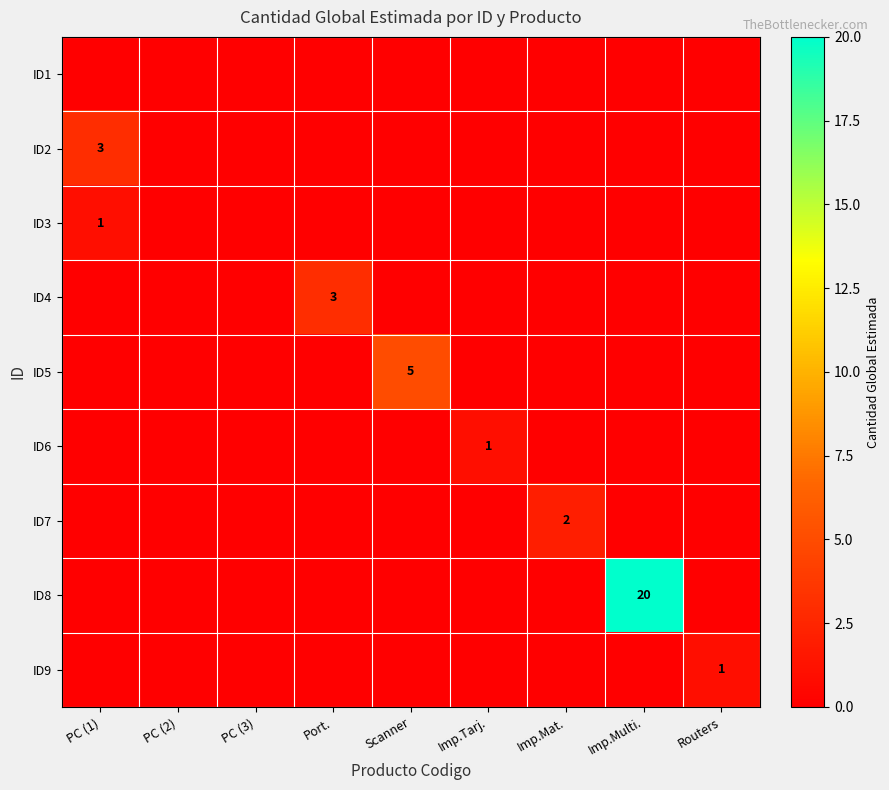

At which category is the sum across all series the highest?

Imp.Multi.